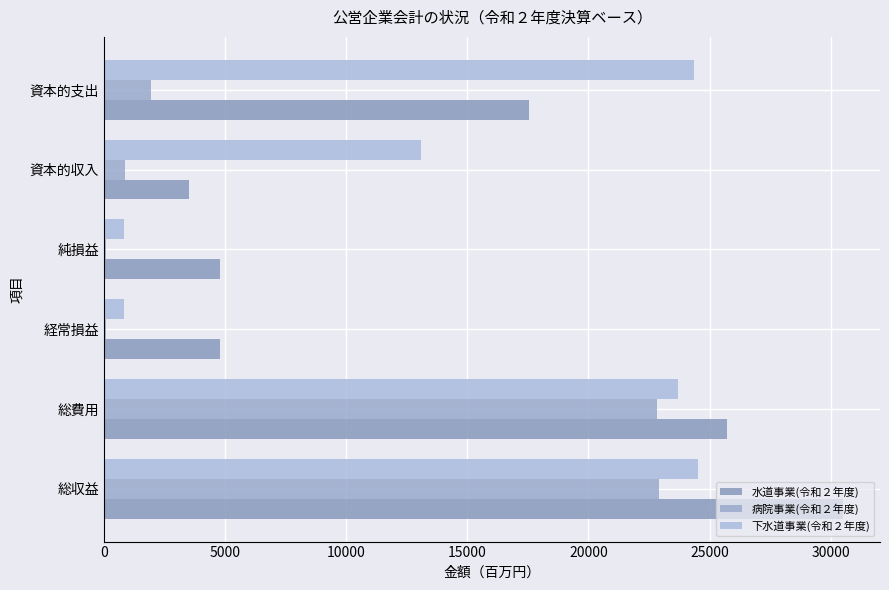

How many data points does each series have?

6